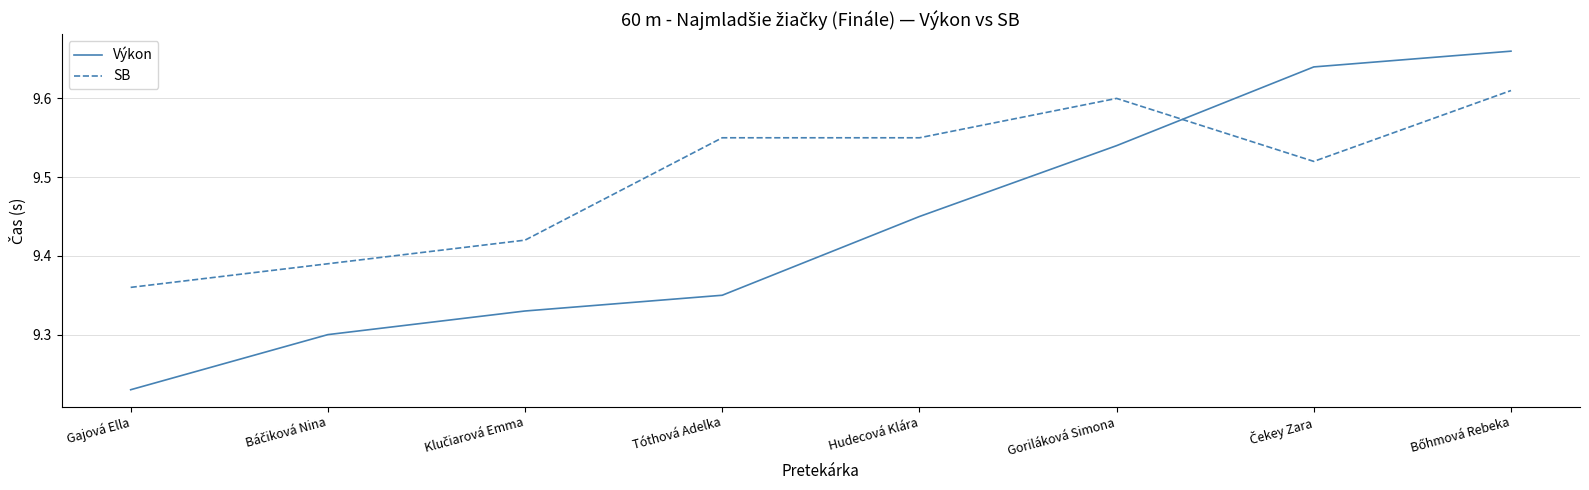

The Výkon series shows 16.2 at Tóthová Adelka. True or false?

False